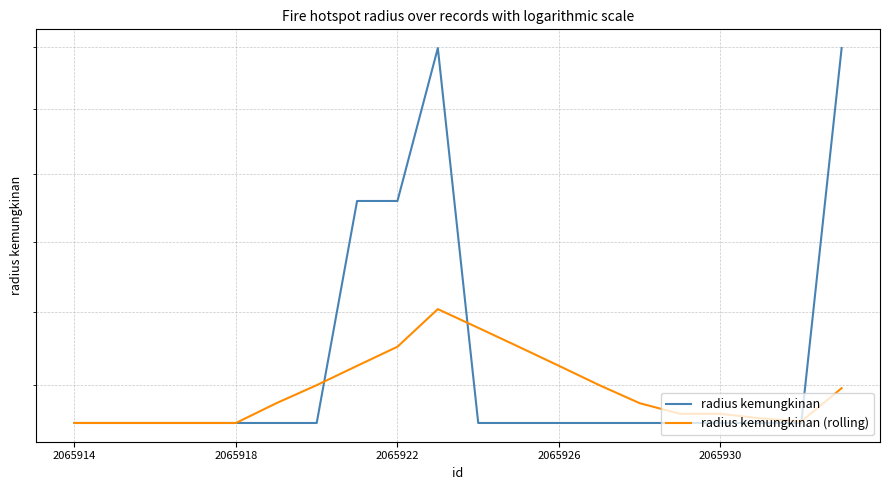

True or false: radius kemungkinan (rolling) has a value of 542 at 6.

False